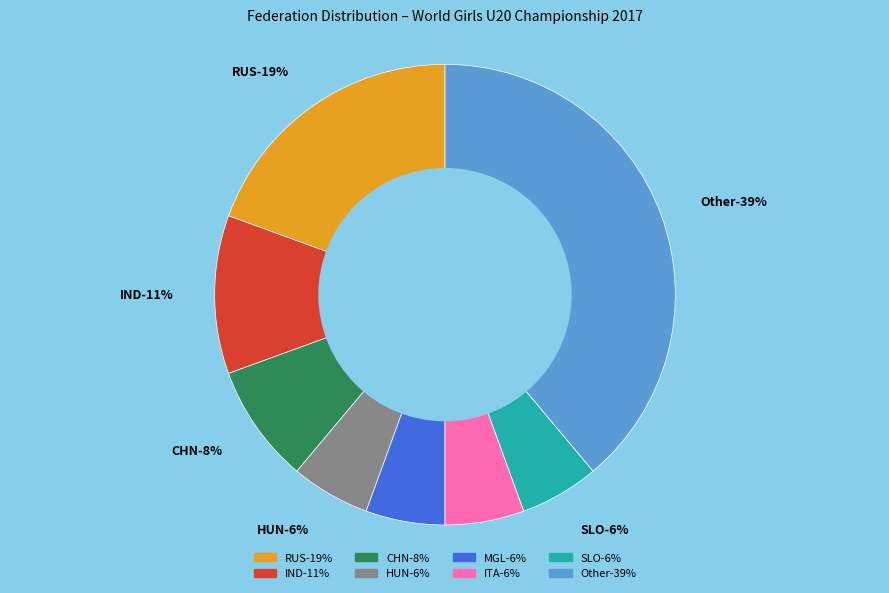

The Other slice represents 45% of the pie. True or false?

False